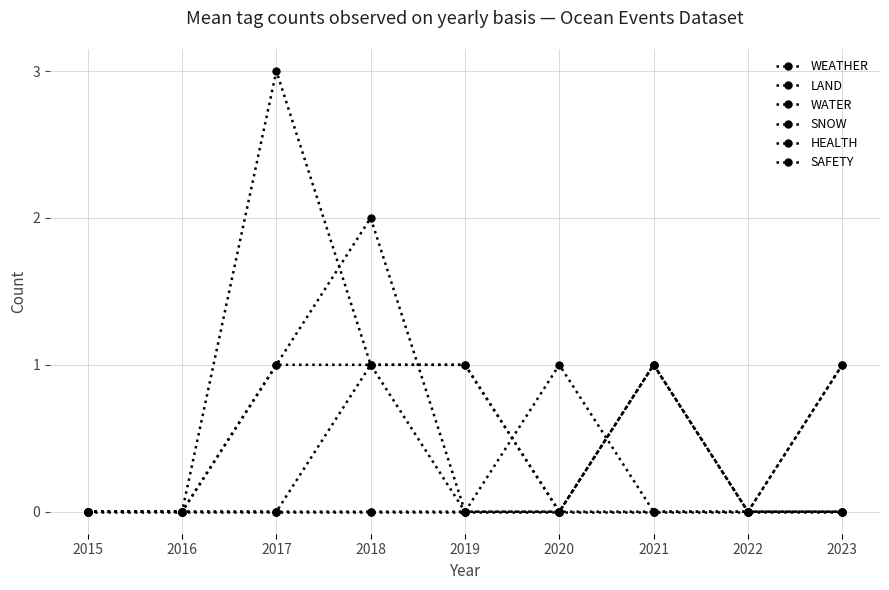

How many lines are shown in the chart?

6